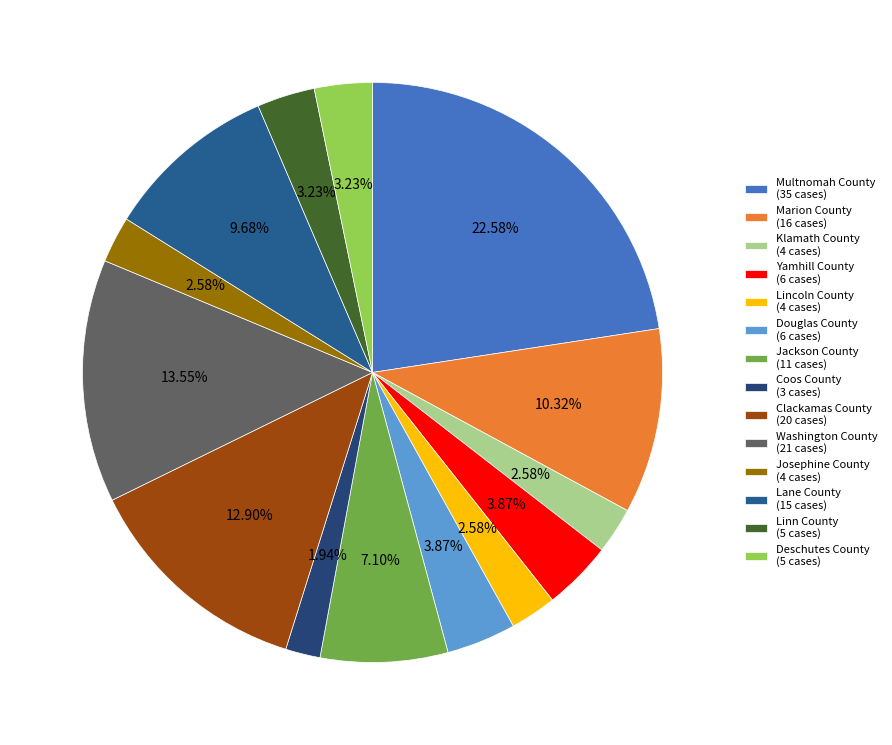

Which category has the smallest portion of the pie?

Coos County